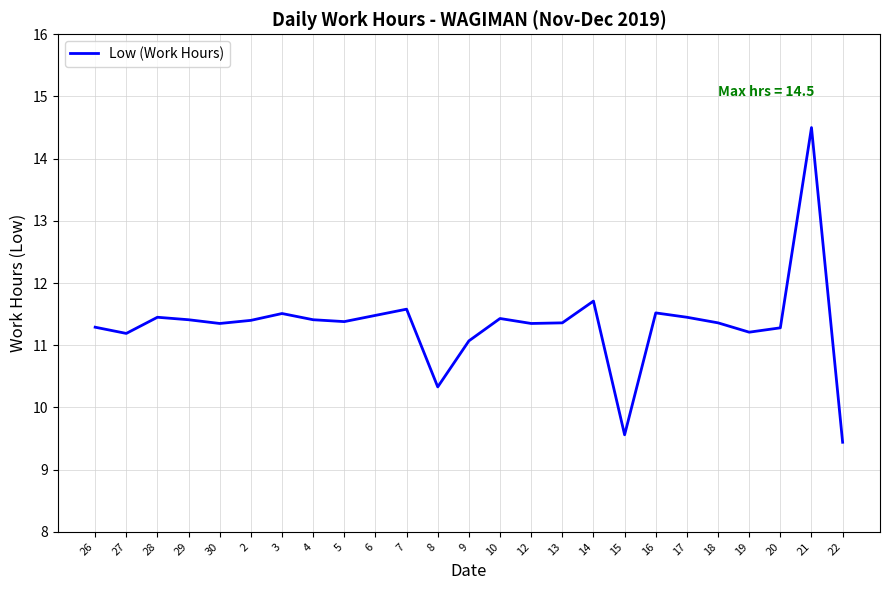

What position from the left is 22?

25